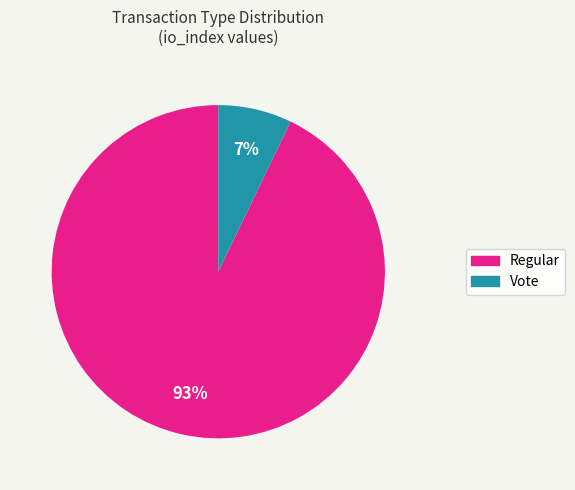

To the nearest percent, what is the average slice percentage?

50%